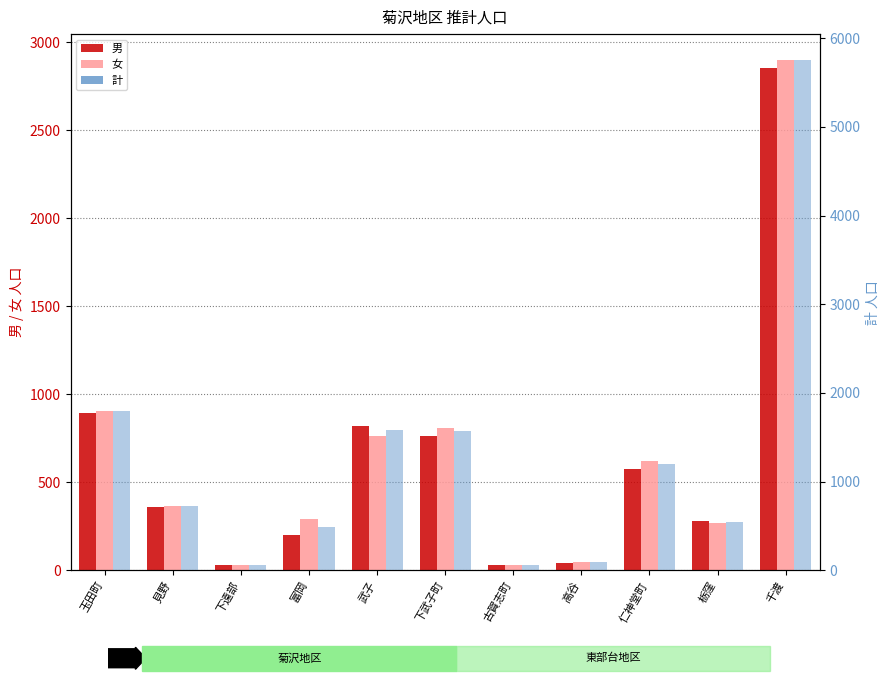

Reading left to right, extract all data points from this chart.

男: 892	359	31	200	821	764	30	44	574	280	2855
女: 907	364	33	293	764	808	32	45	624	269	2902
計: 1799	723	64	493	1585	1572	62	89	1198	549	5757